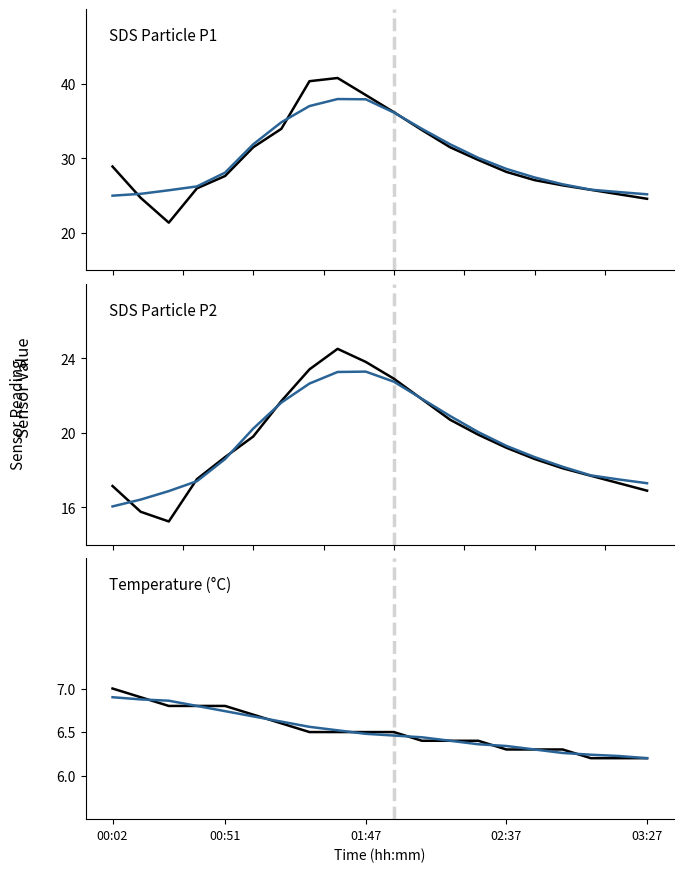

Is this an area chart (filled region under the line)?

No